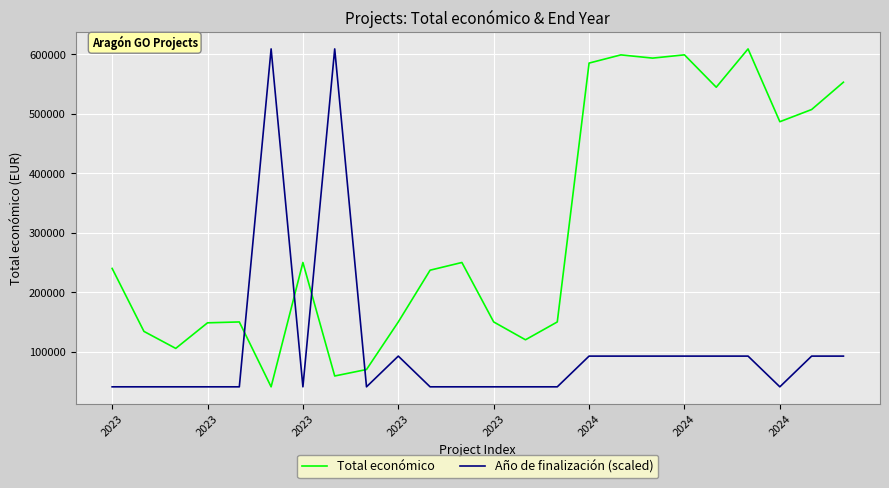

List the series in order of their overall mean, lowest first.

Año de finalización (scaled), Total económico